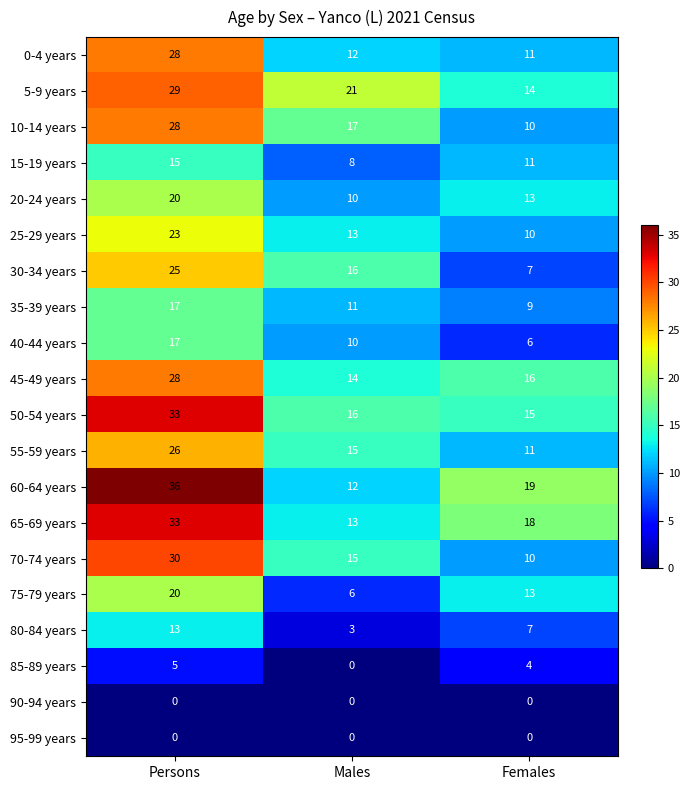

Is it true that 40-44 years equals 8 at Females?

False